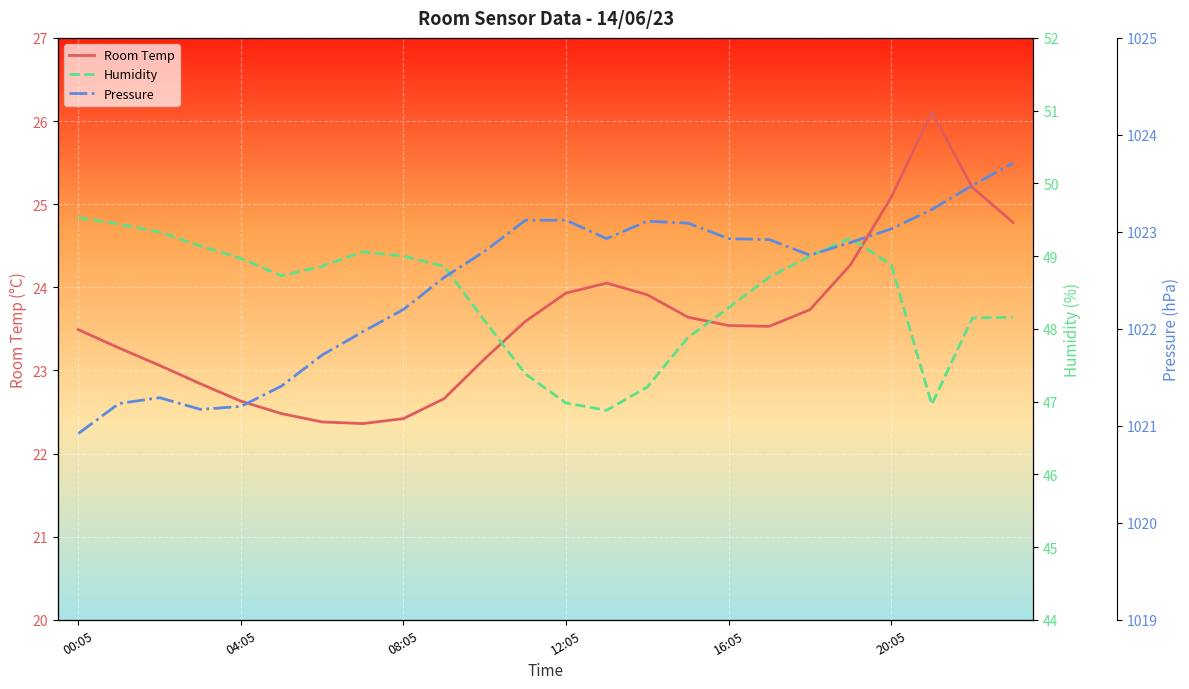

What is the difference between the highest and lowest values at 15?

999.5